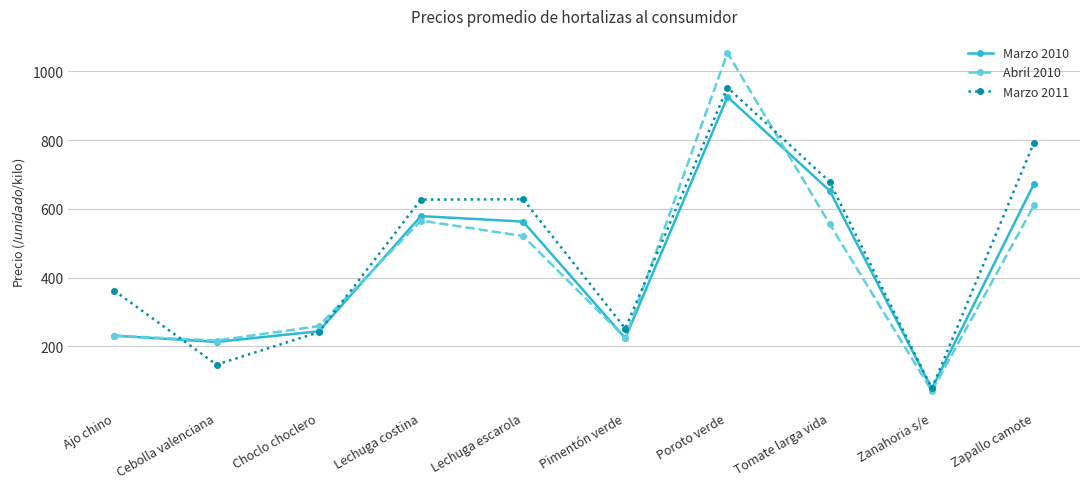

Which series has the largest range (max minus min)?

Abril 2010